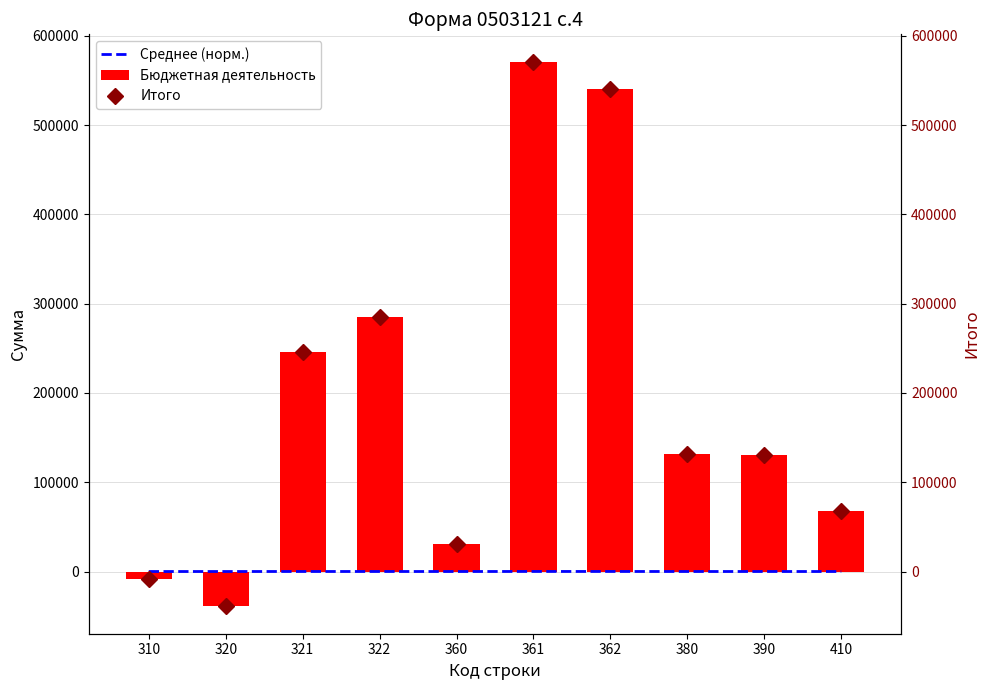

Reading left to right, transcribe all the data shown in this chart.

Среднее (норм.): 0.9	3.8	24.0	27.8	3.0	55.7	52.7	12.9	12.7	6.6
Бюджетная деятельность: -8742.3	-39168.0	245850.0	285018.0	30425.7	571199.0	540773.3	131801.6	130126.8	67708.1
Итого: -8742.3	-39168.0	245850.0	285018.0	30425.7	571199.0	540773.3	131801.6	130126.8	67708.1